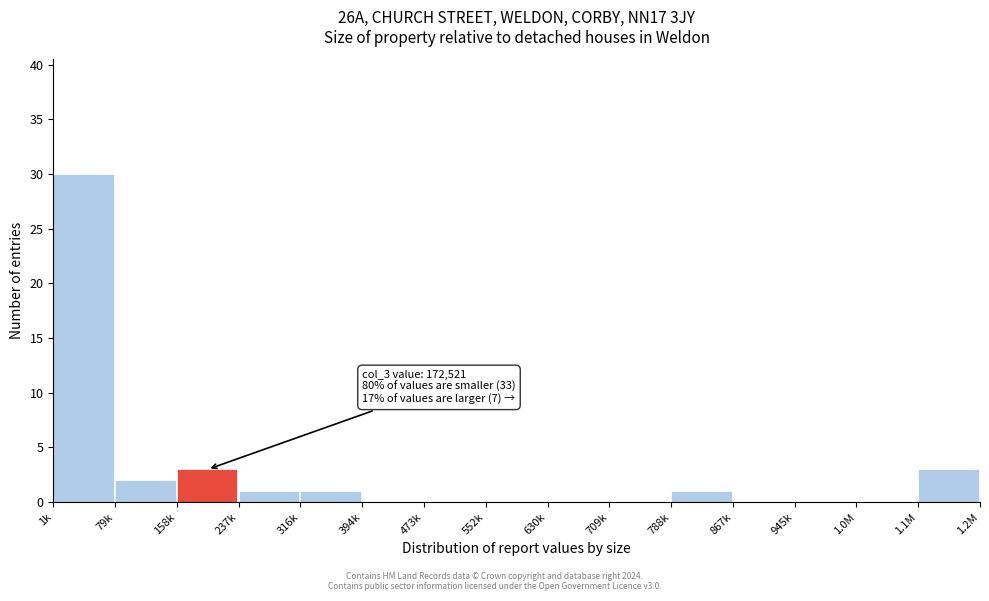

Reading left to right, transcribe all the data shown in this chart.

1k=30	79k=2	158k=3	237k=1	316k=1	394k=0	473k=0	552k=0	630k=0	709k=0	788k=1	867k=0	945k=0	1.0M=0	1.1M=3